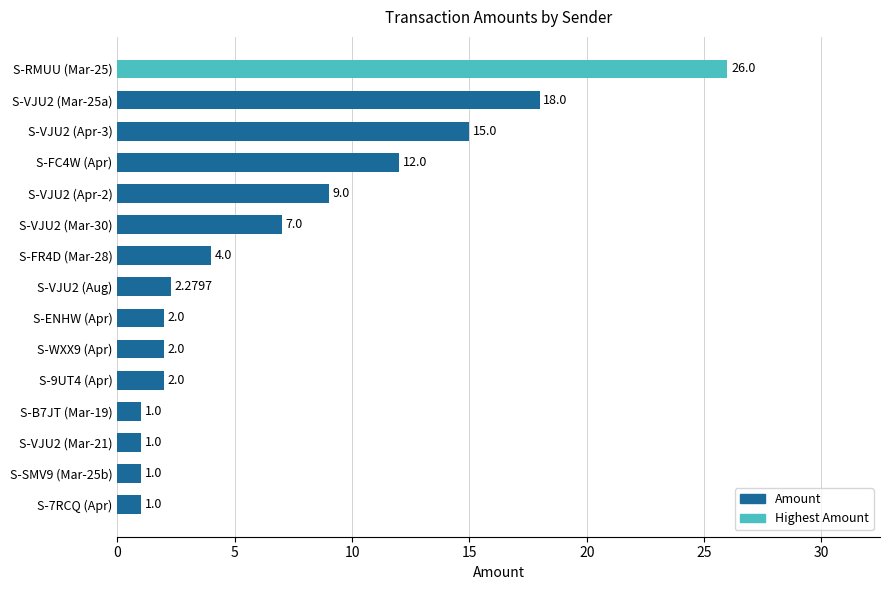

What is the change in value from S-WXX9 (Apr) to S-VJU2 (Mar-30)?

+5.0